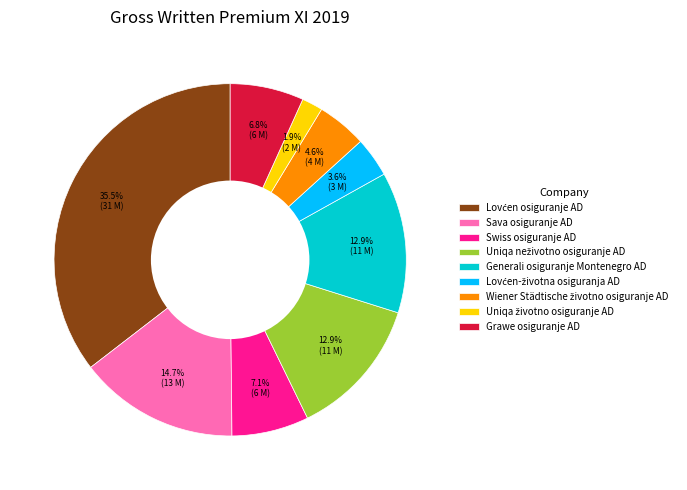

What portion of the pie excludes Generali osiguranje Montenegro AD?

87.1%